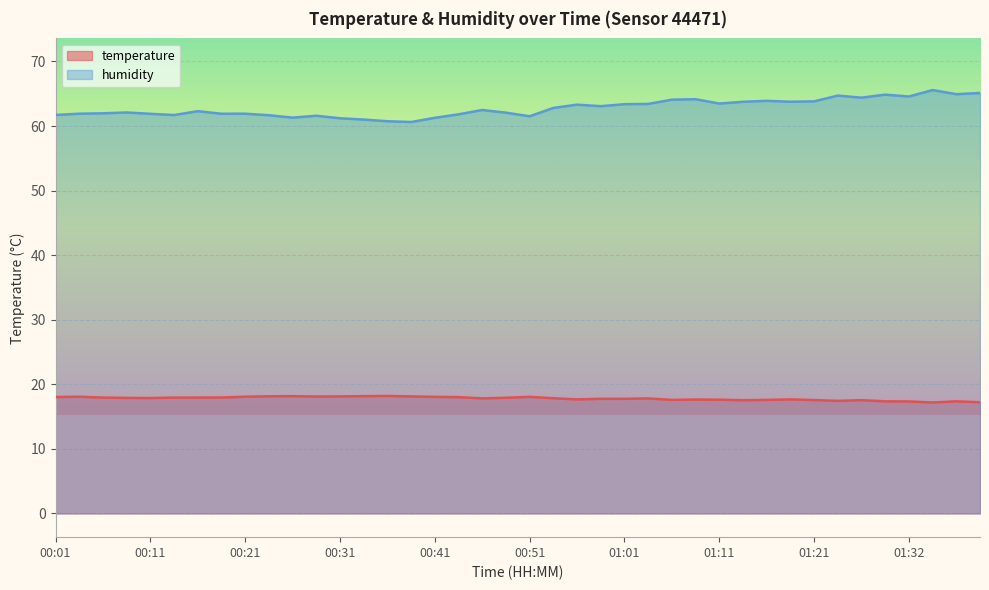

How many categories are shown in the chart?

40